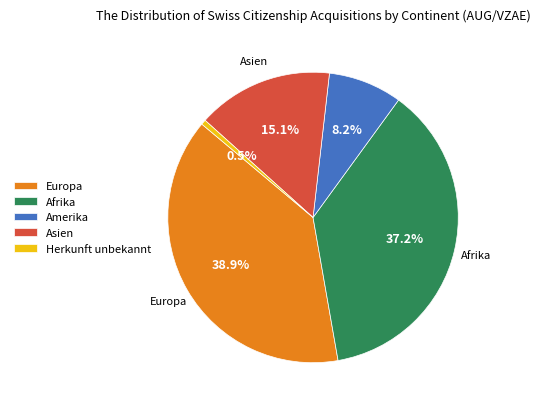

To the nearest percent, what portion does Amerika represent?

8%